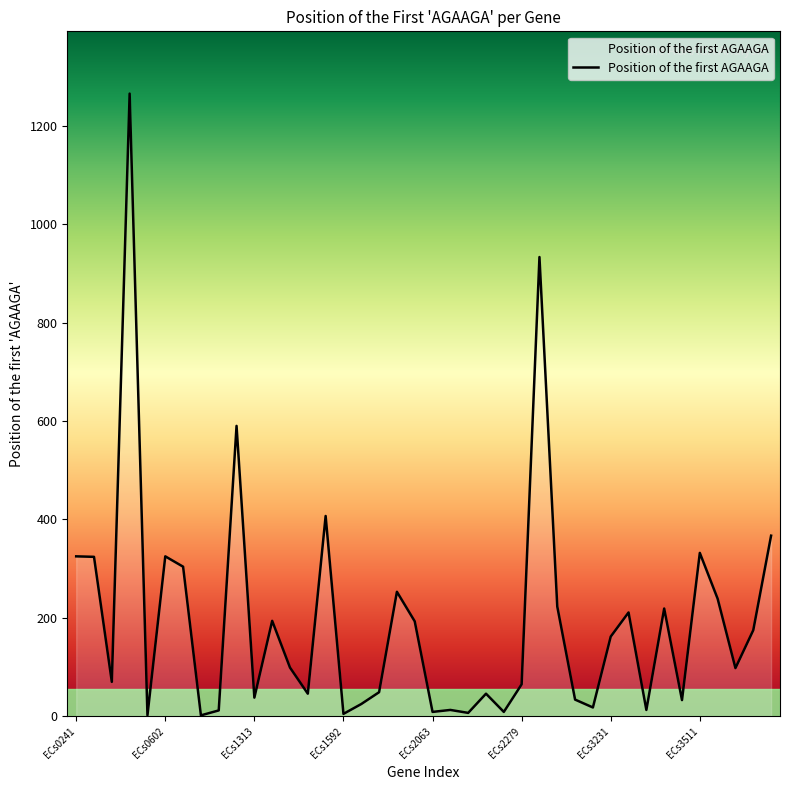

What is the average value?

193